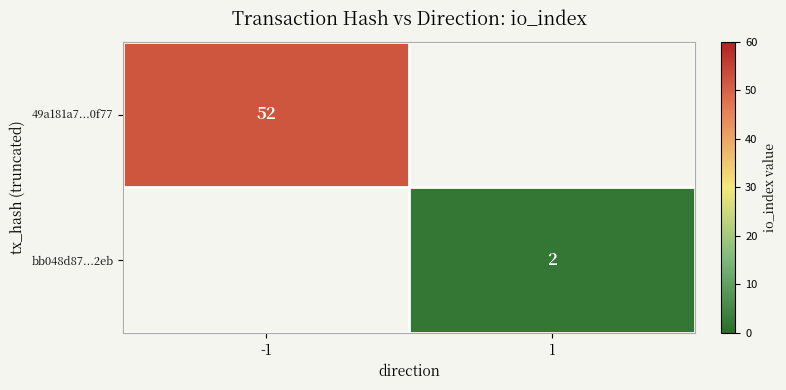

The value of bb048d87...2eb at 1 is 4. True or false?

False